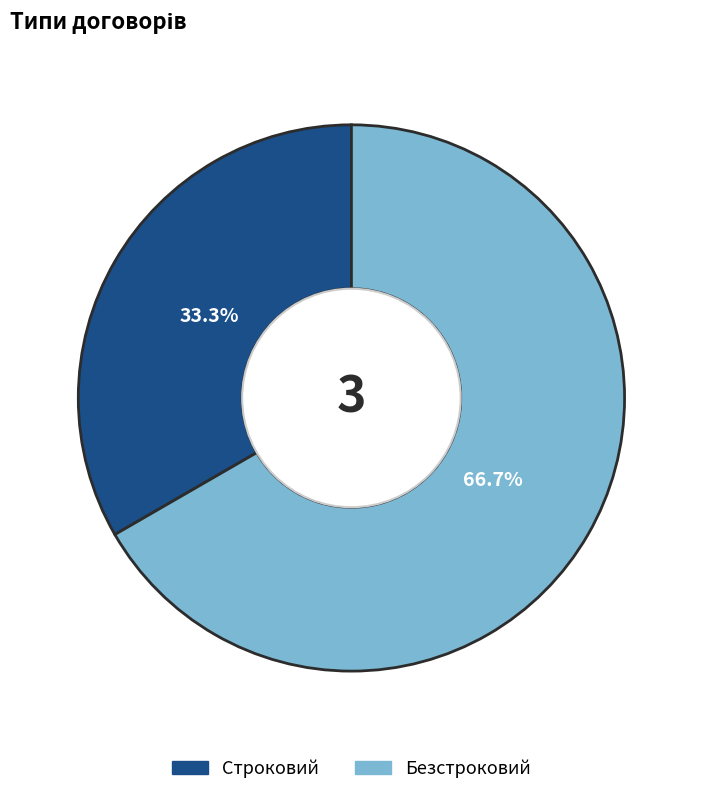

Which has a higher value, Строковий or Безстроковий?

Безстроковий